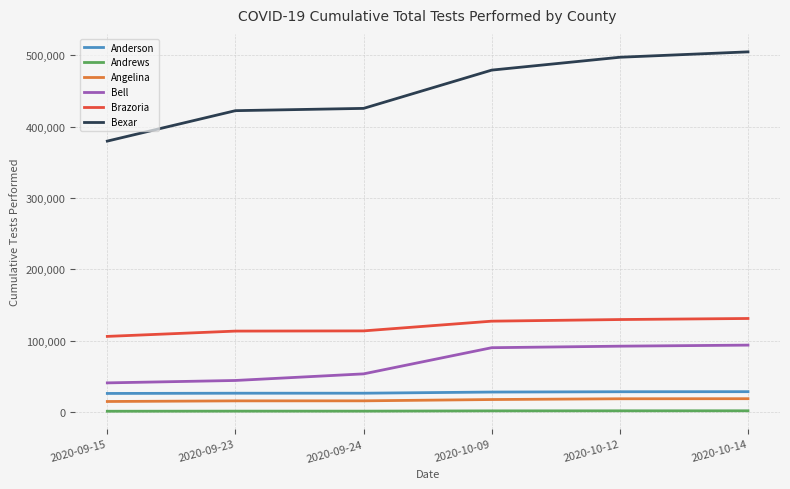

What is the lowest value of the Andrews series?

1218